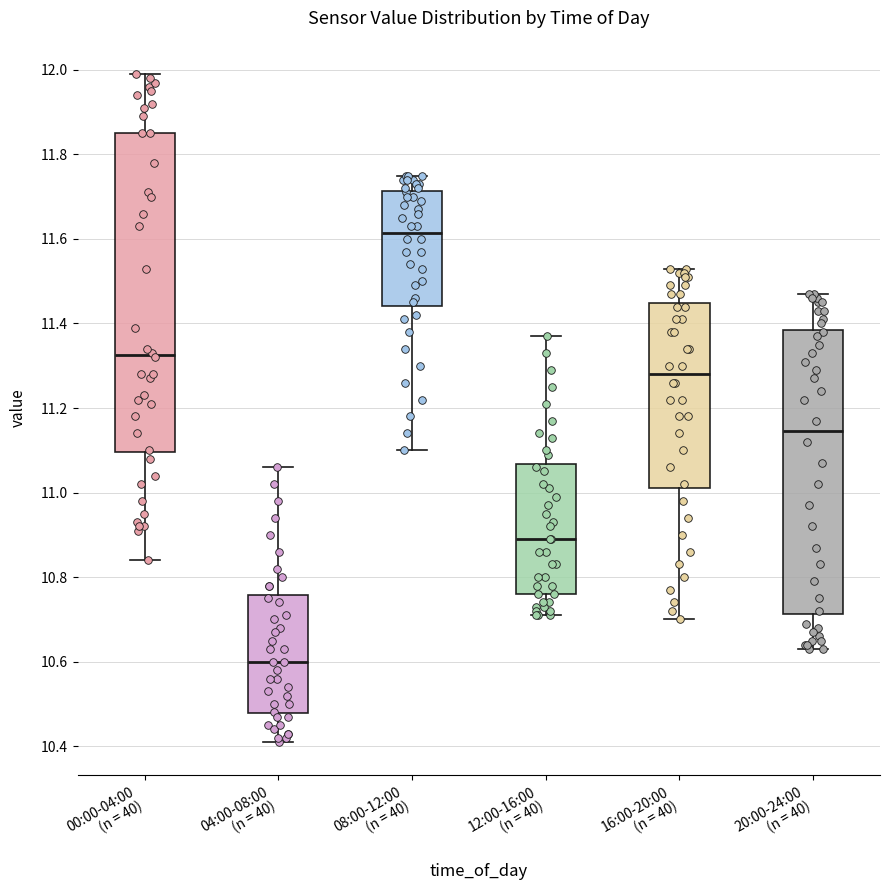

Reading left to right, transcribe this box plot: for each box, give where its median line is, the range the box spans, and where its two whiskers end, as read against the y-axis. The values are not printed on the chart, so give them approximately, as read against the axis.

00:00-04:00 (n = 40): median 11.32, box 11.10 to 11.86, whiskers 10.84 to 12.00
04:00-08:00 (n = 40): median 10.60, box 10.48 to 10.76, whiskers 10.42 to 11.06
08:00-12:00 (n = 40): median 11.62, box 11.44 to 11.72, whiskers 11.10 to 11.76
12:00-16:00 (n = 40): median 10.90, box 10.76 to 11.06, whiskers 10.72 to 11.38
16:00-20:00 (n = 40): median 11.28, box 11.02 to 11.44, whiskers 10.70 to 11.54
20:00-24:00 (n = 40): median 11.14, box 10.72 to 11.38, whiskers 10.64 to 11.48